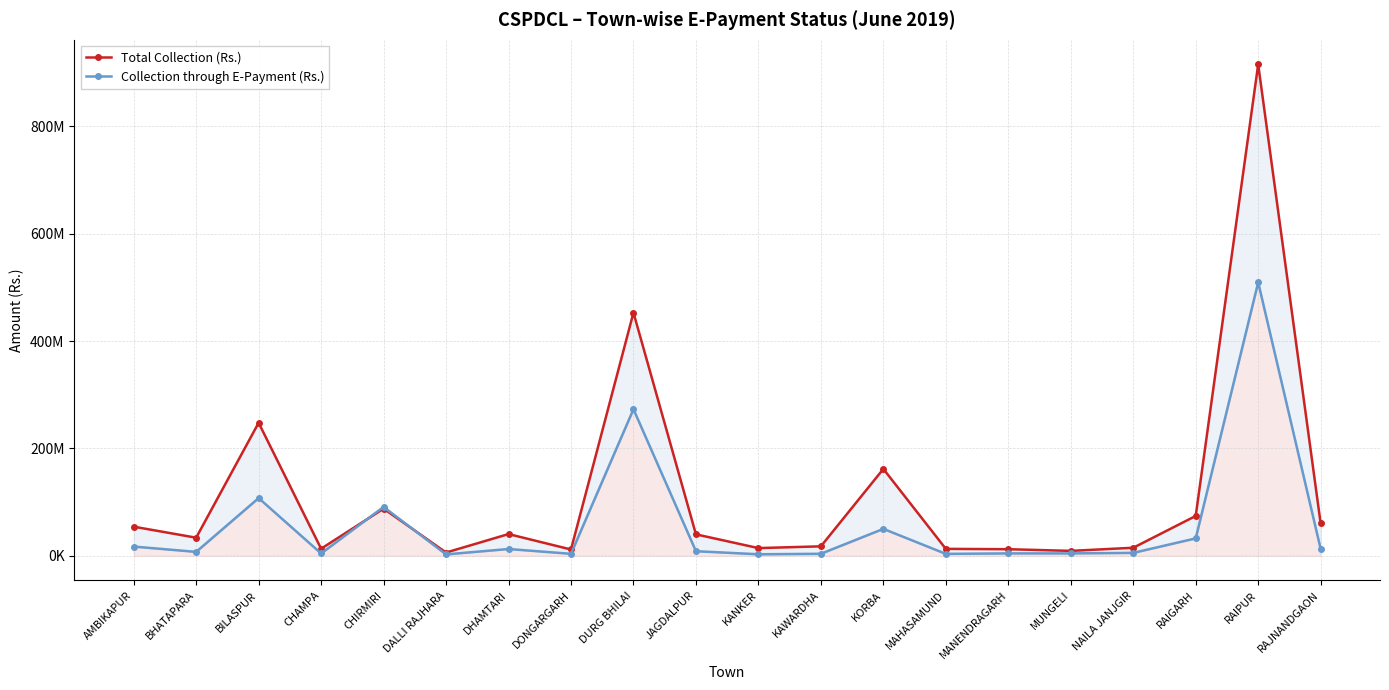

At how many categories does at least one series exceed 469711330?

1